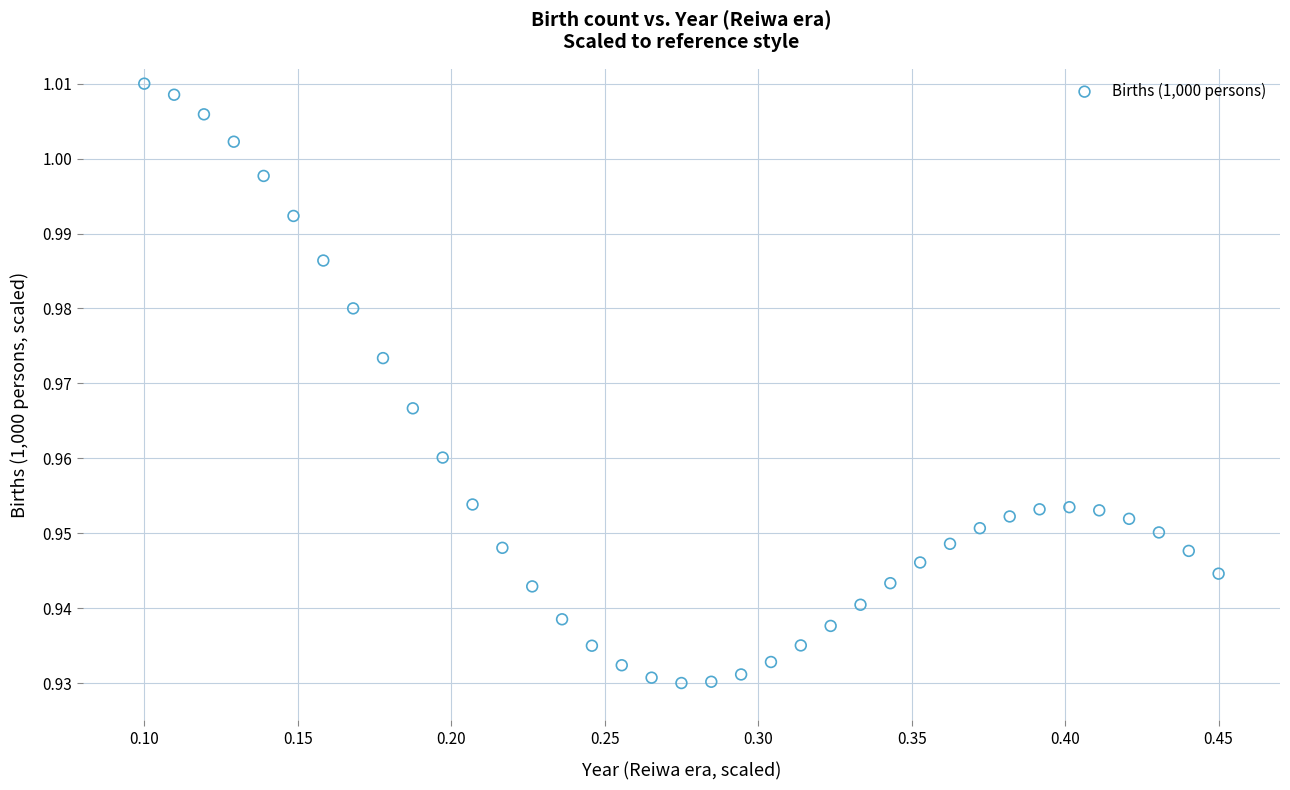

What is the range of X values (max minus min)?

0.3